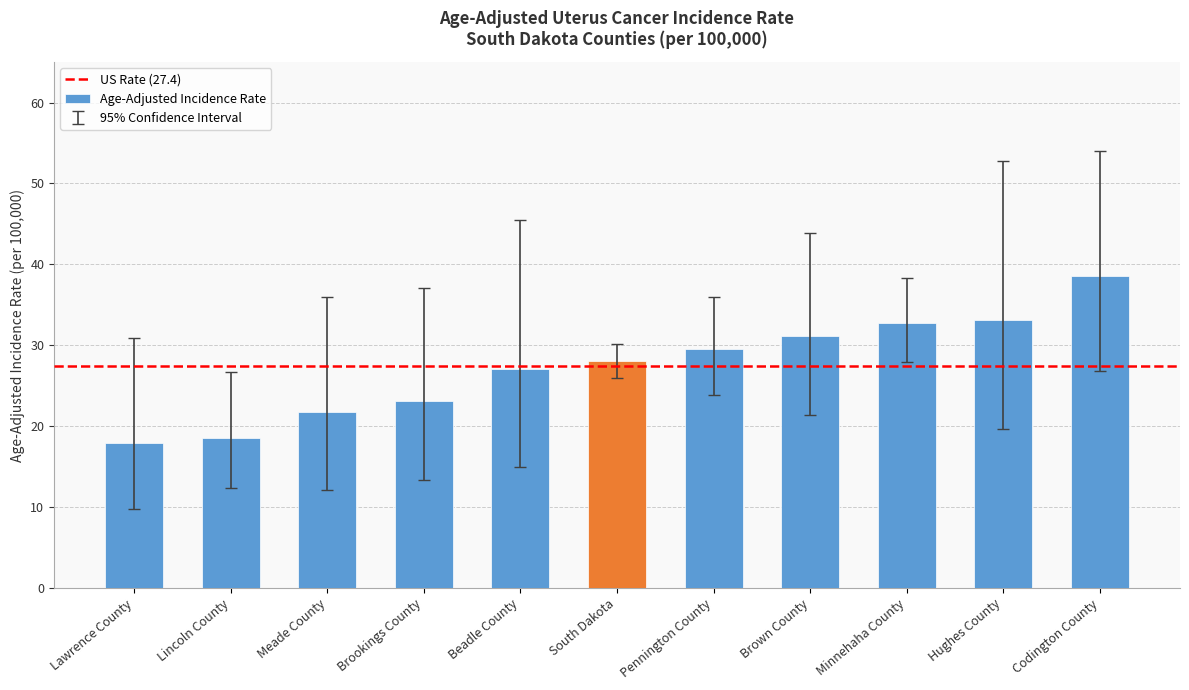

What is the difference between the maximum and minimum values?

20.6